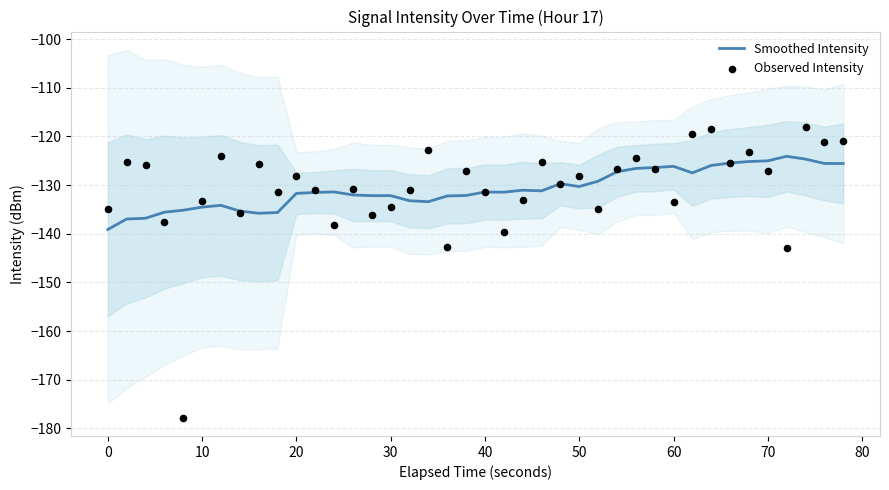

What is the highest value of the Smoothed Intensity series?

-124.1